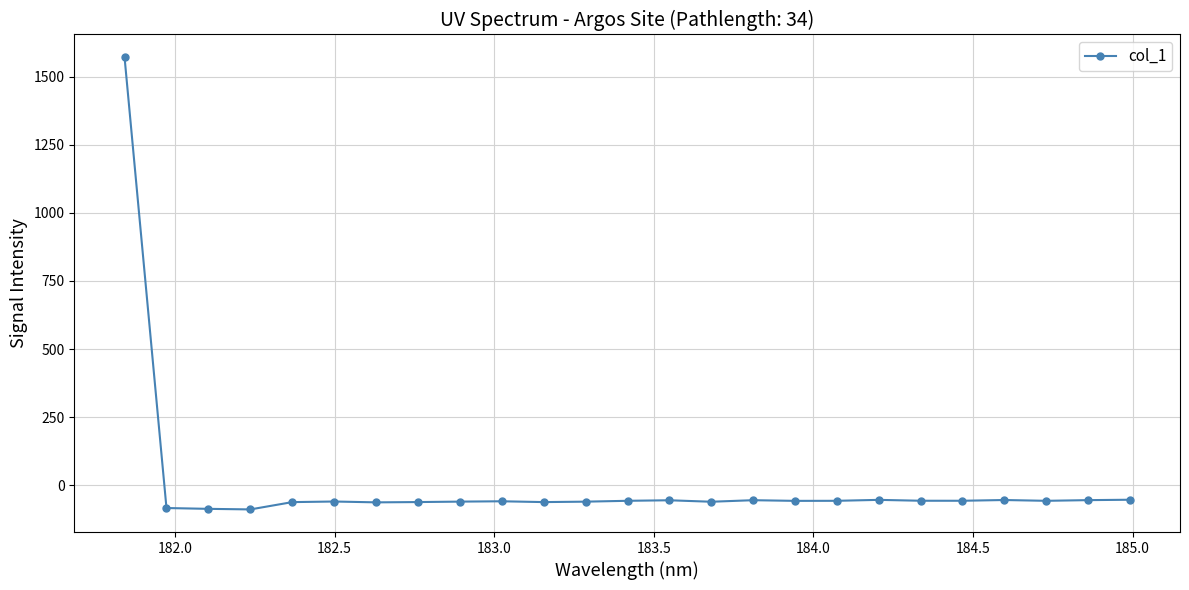

What is the sum of all values?

86.0